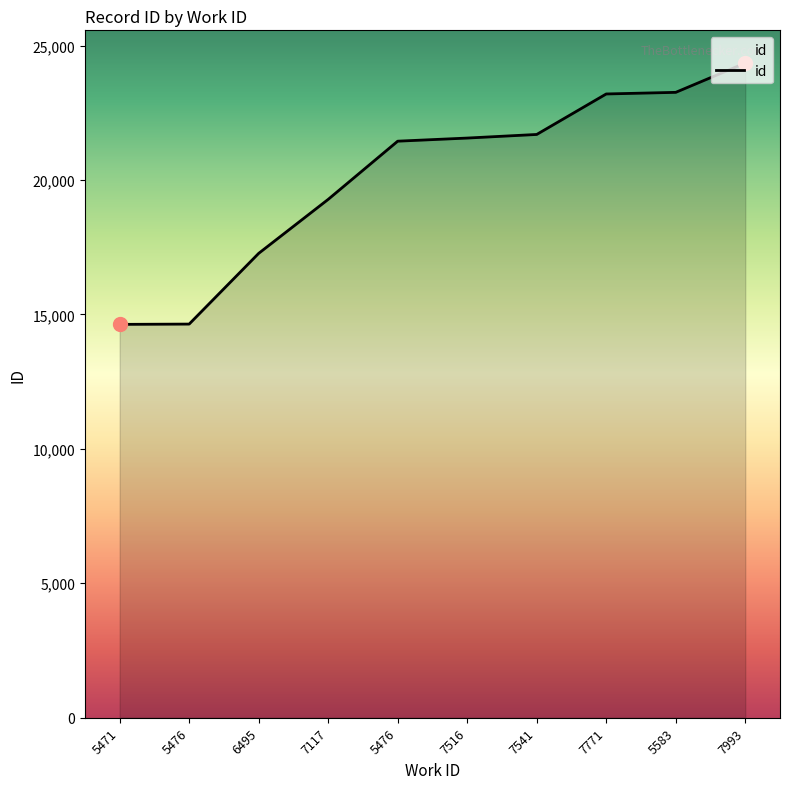

Reading right to left, extract all data points from this chart.

7993=24347	5583=23258	7771=23198	7541=21692	7516=21558	5476=21442	7117=19278	6495=17270	5476=14640	5471=14629